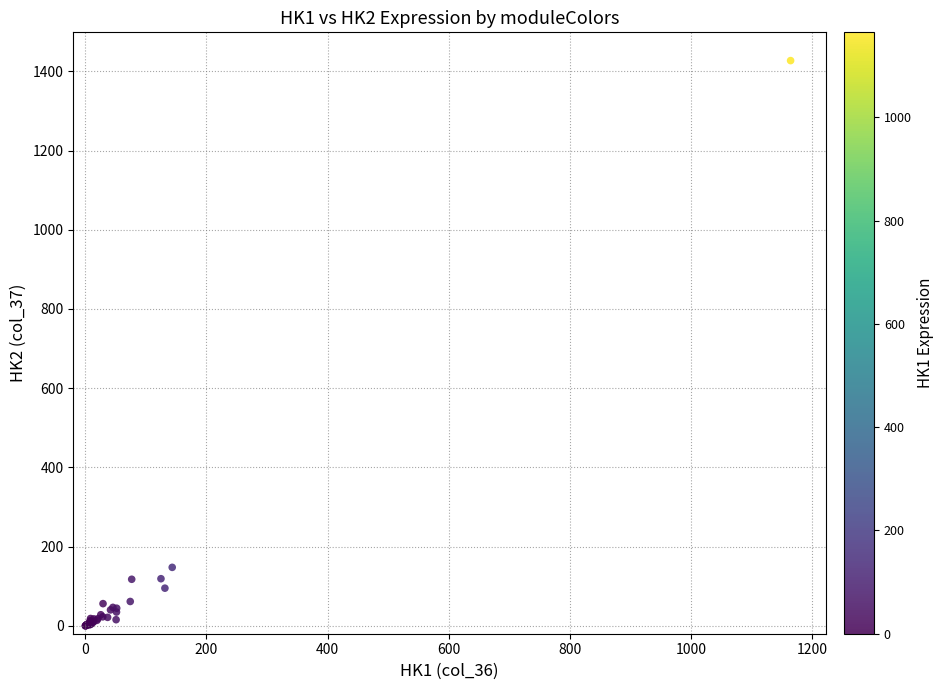

What Y value in the scatter plot is closest to 713?

147.6